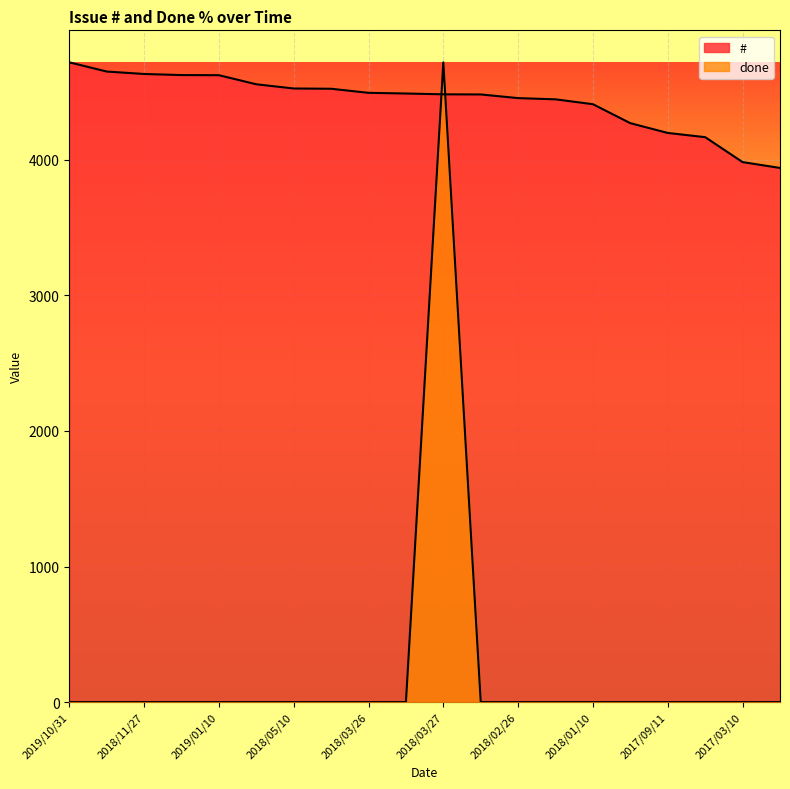

How many times do done and # cross each other?

2